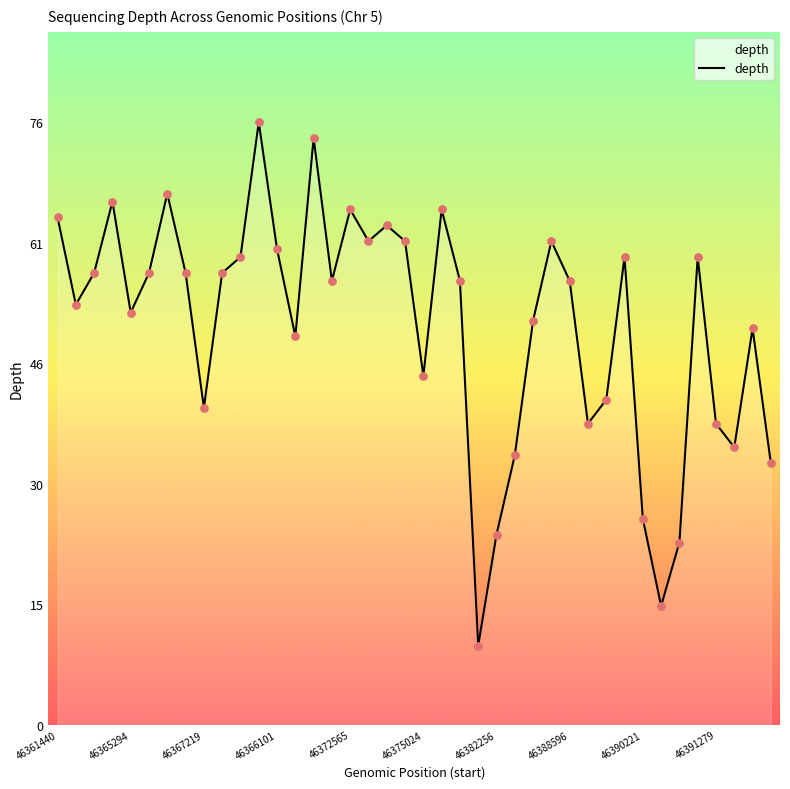

What is the greatest value displayed?

76